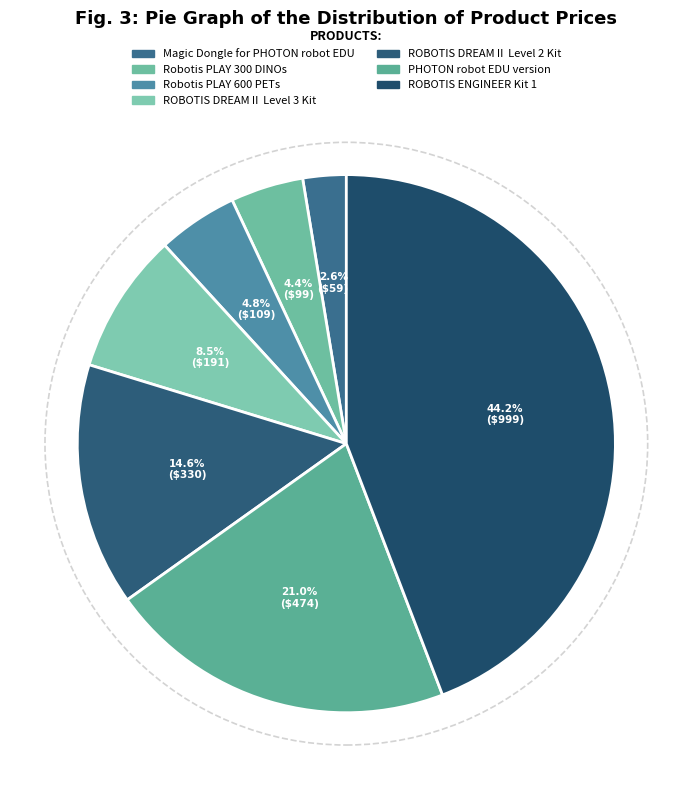

How many segments does this pie chart have?

7